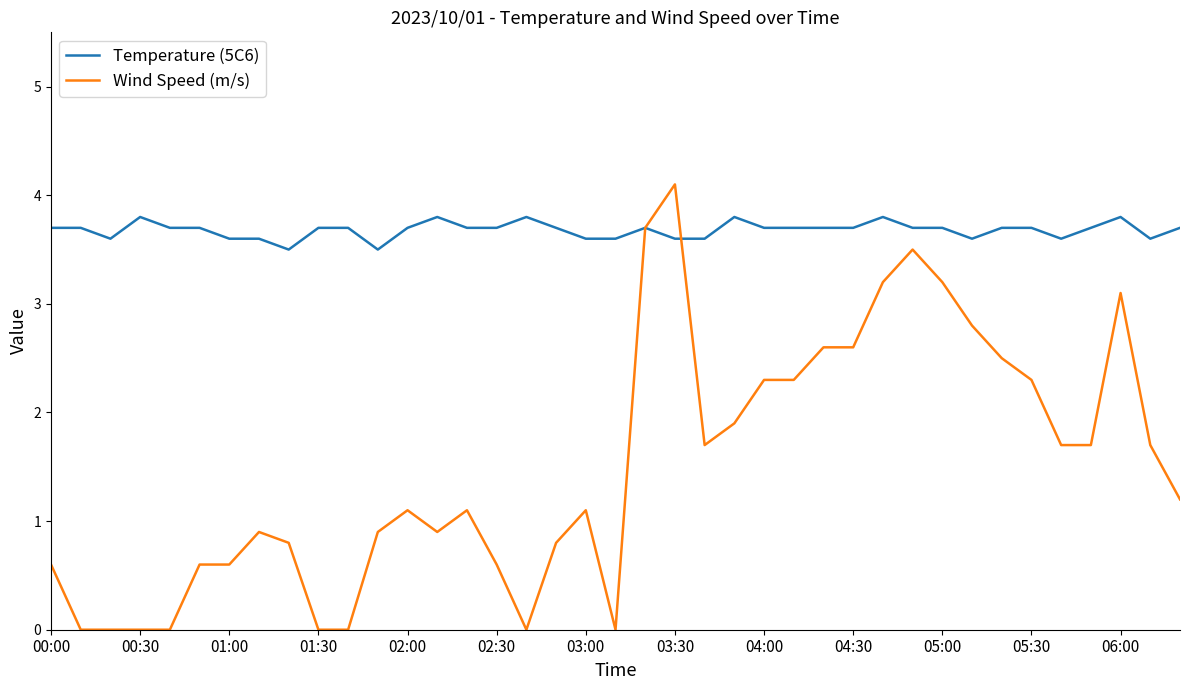

Rank the series by their average value, from highest to lowest.

Temperature (5C6), Wind Speed (m/s)